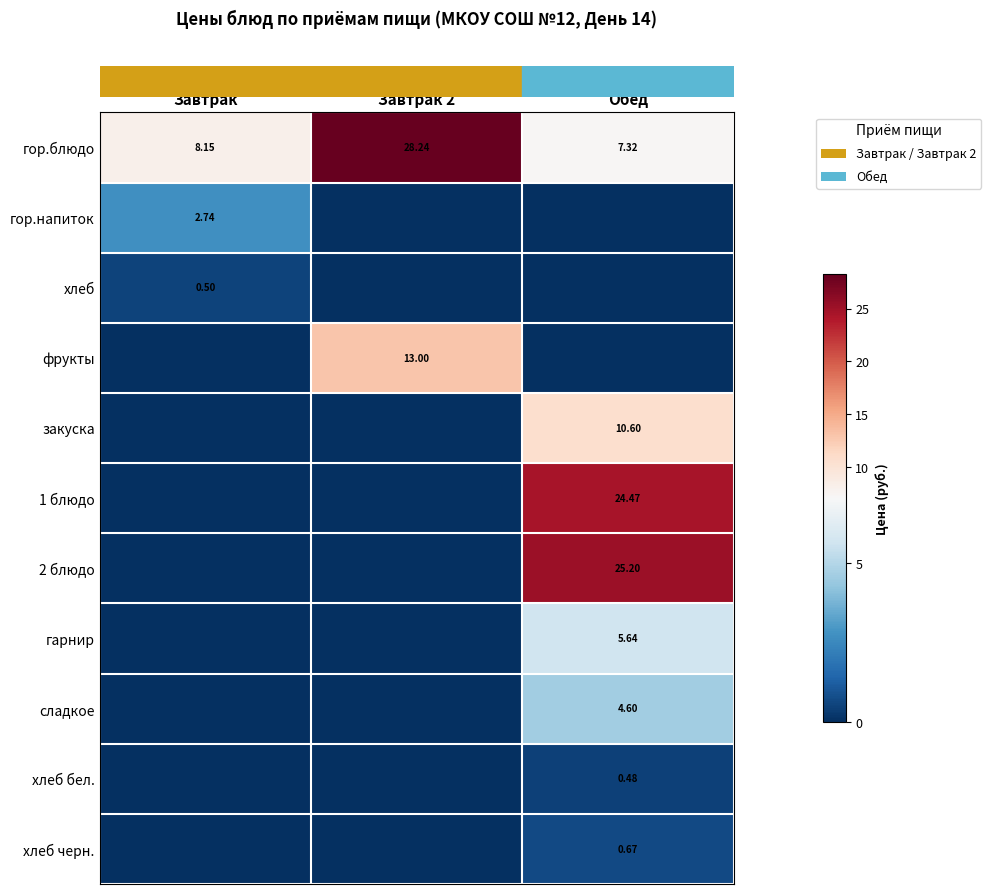

What is the difference between the highest and lowest values at Обед?

25.2